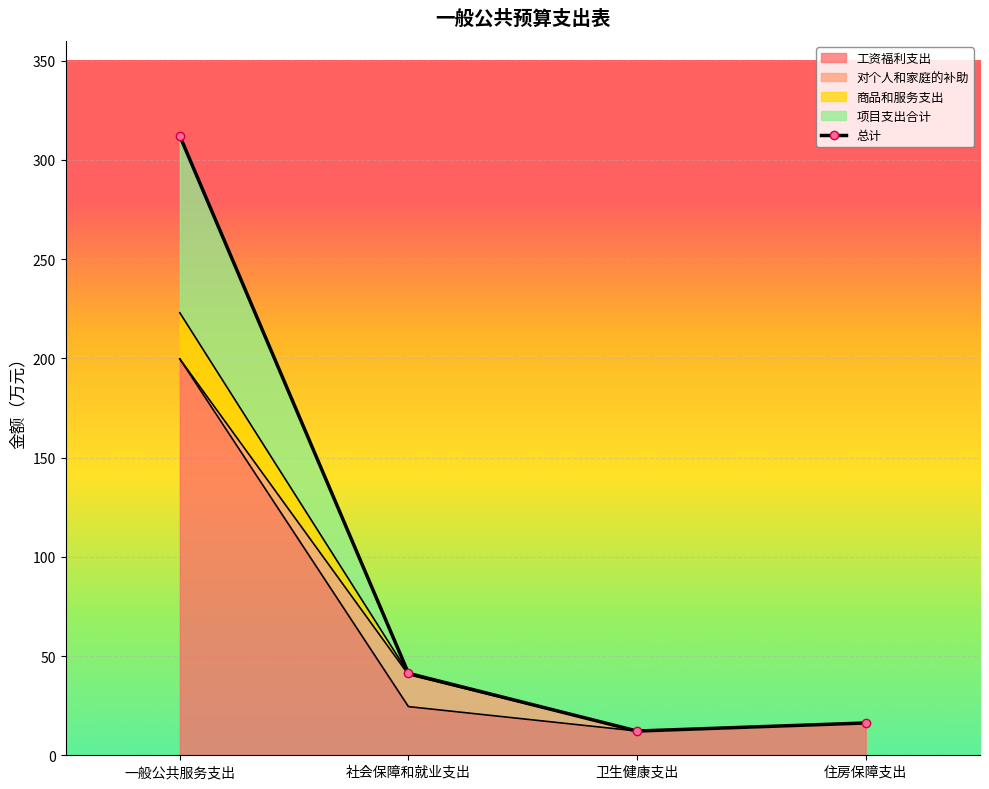

Is it true that the value at 社会保障和就业支出 is 41.3?

True